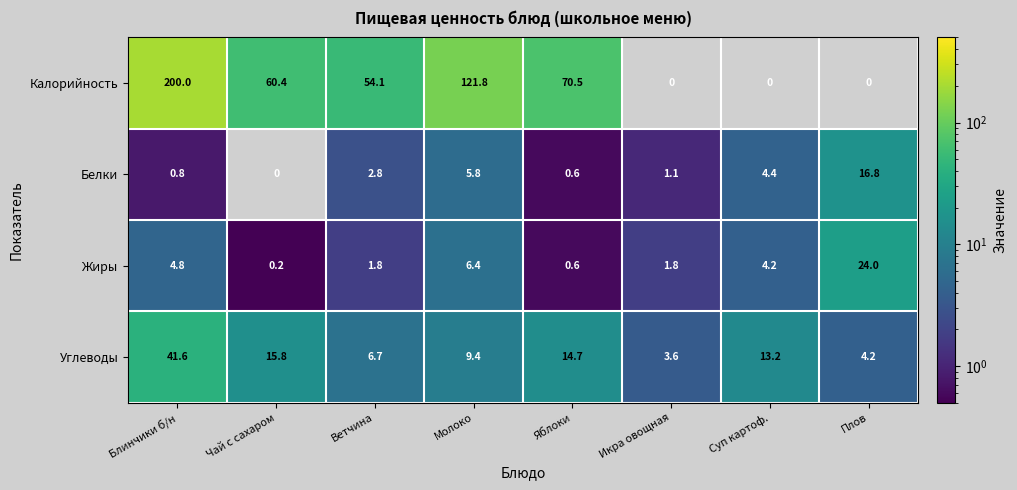

What is the sum of the Жиры values at Суп картоф. and Яблоки?

4.8